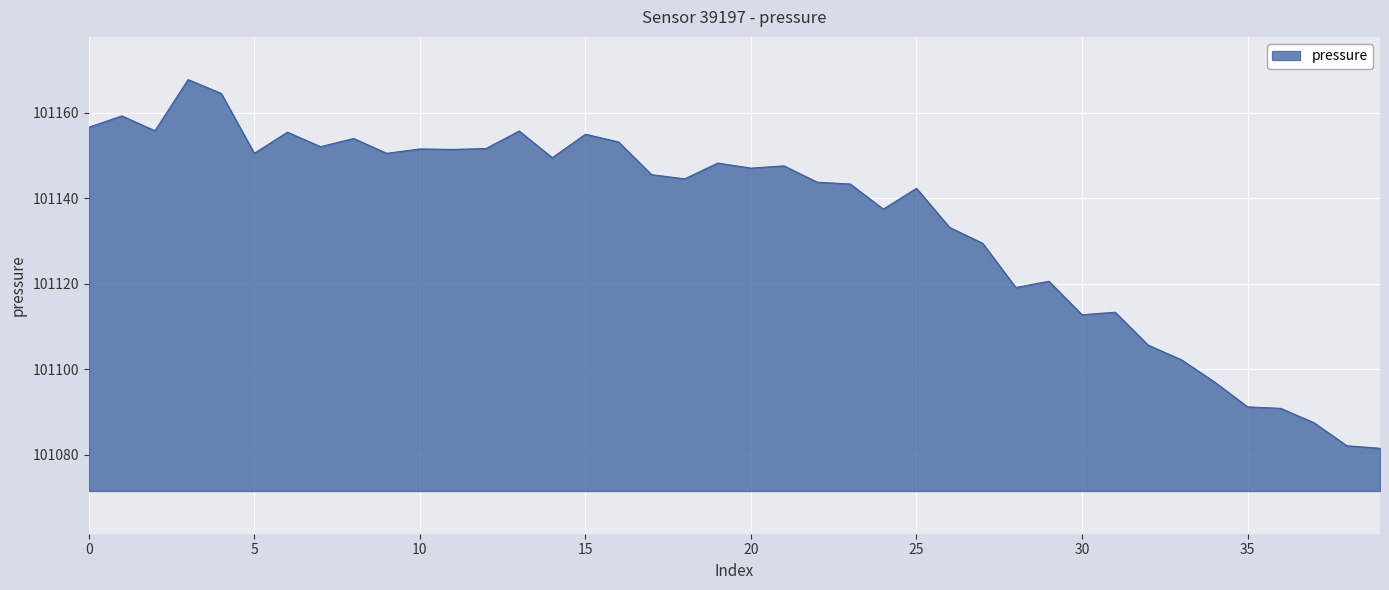

What is the maximum value shown in the chart?

101167.8